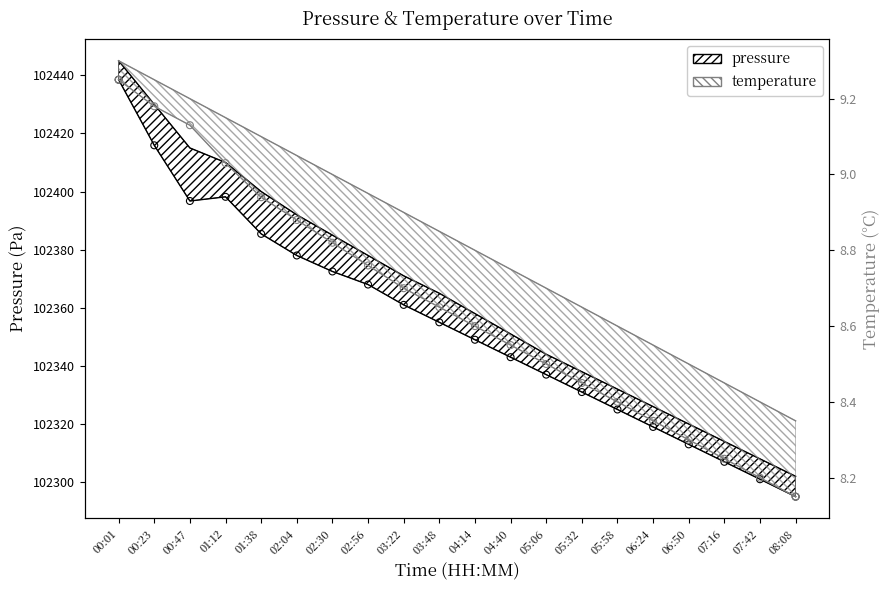

Which series contains the highest Y value?

pressure_upper